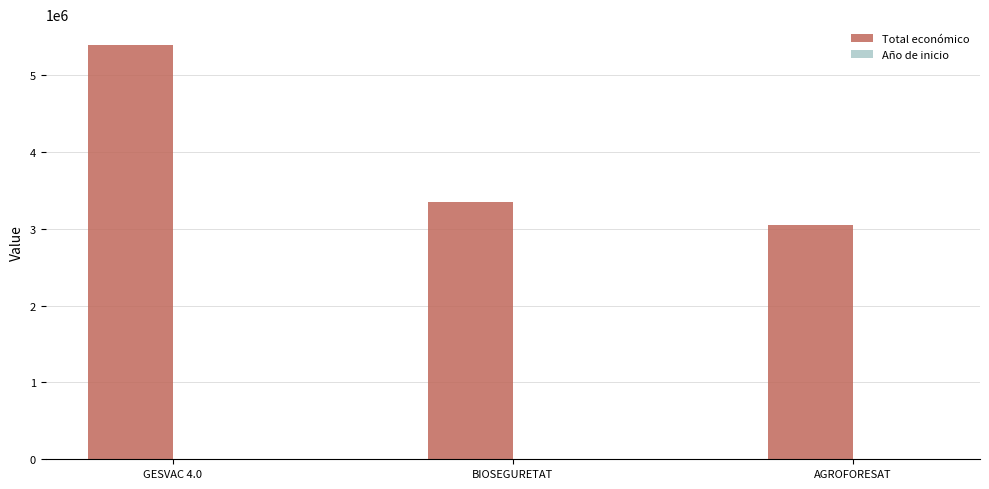

At which category does the chart reach its peak across all series?

GESVAC 4.0